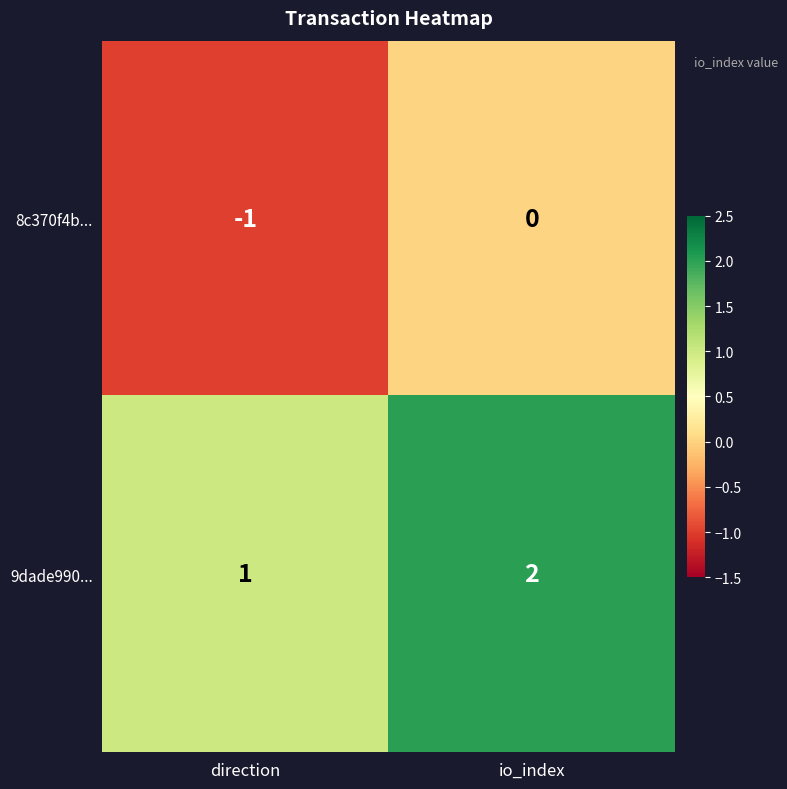

Is it true that 9dade990... equals 1 at io_index?

False